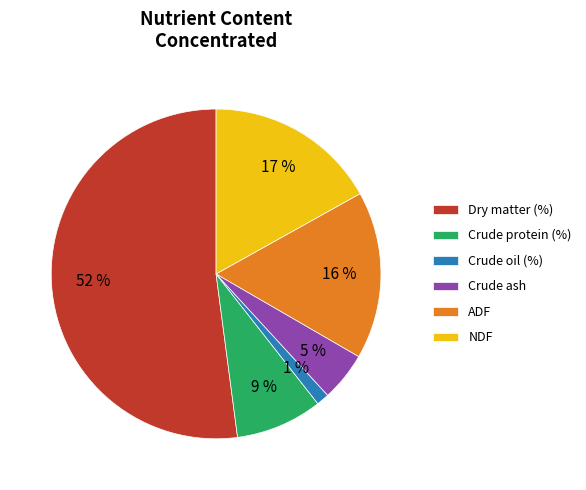

To the nearest percent, what is the average slice percentage?

17%